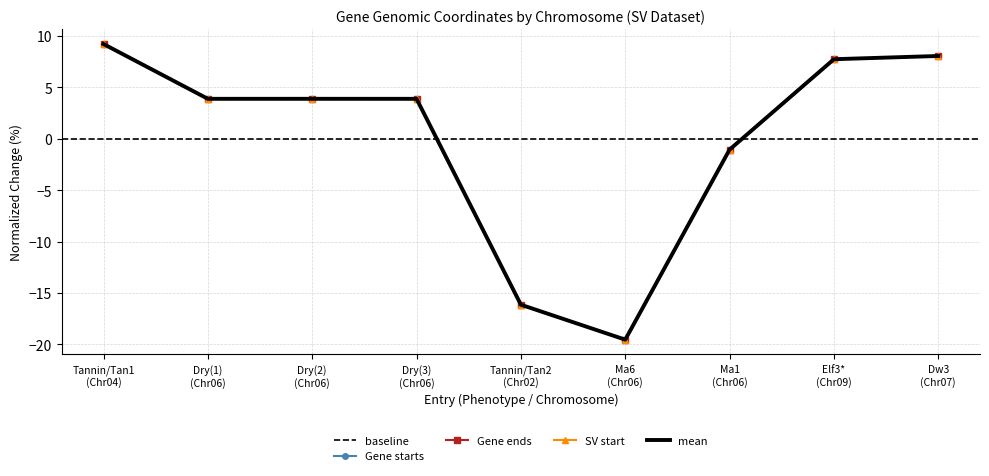

What is the greatest value displayed?

9.2